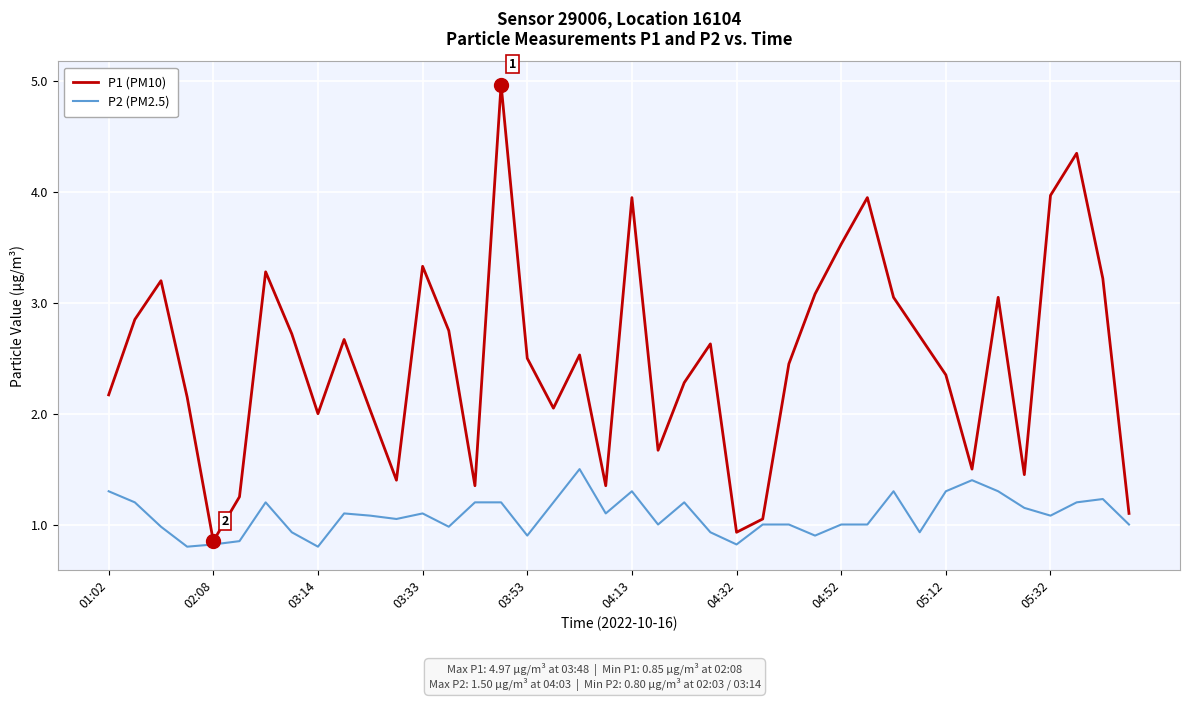

What is the maximum value shown in the chart?

5.0